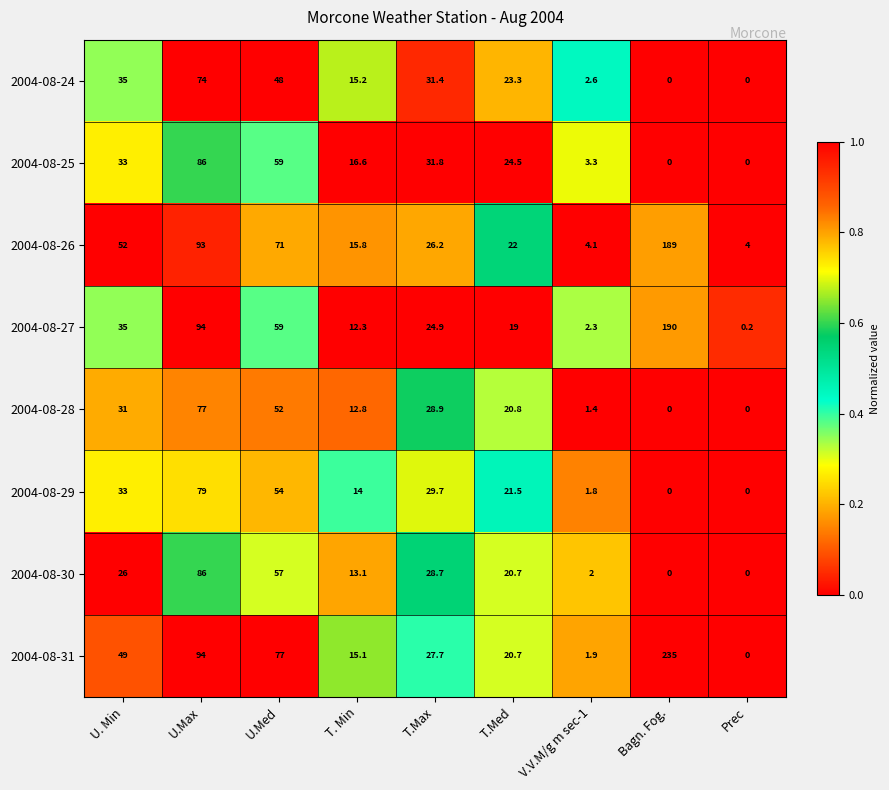

Which series has the largest total across all categories?

2004-08-31